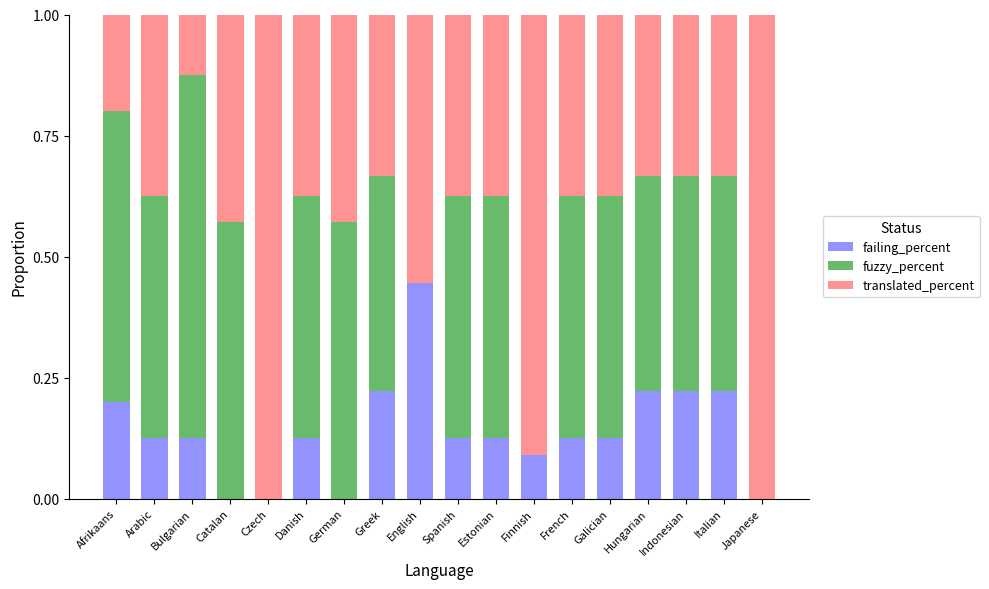

Are the bars grouped side by side (vs. stacked)?

No